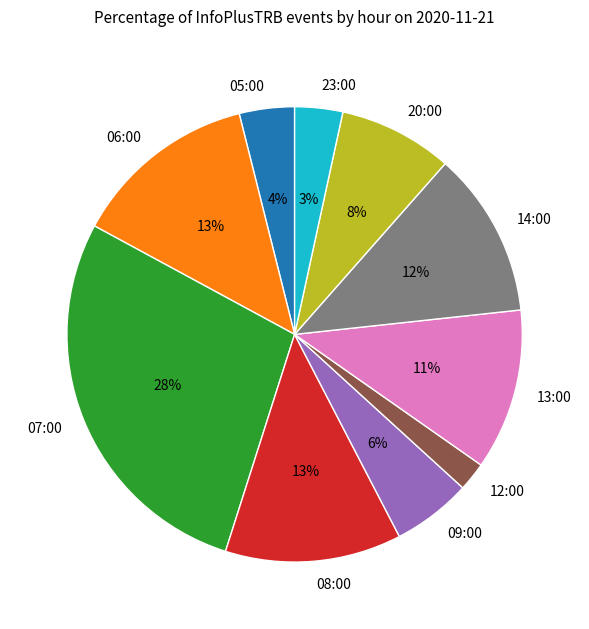

To the nearest percent, what percentage of the pie is 23:00?

3%